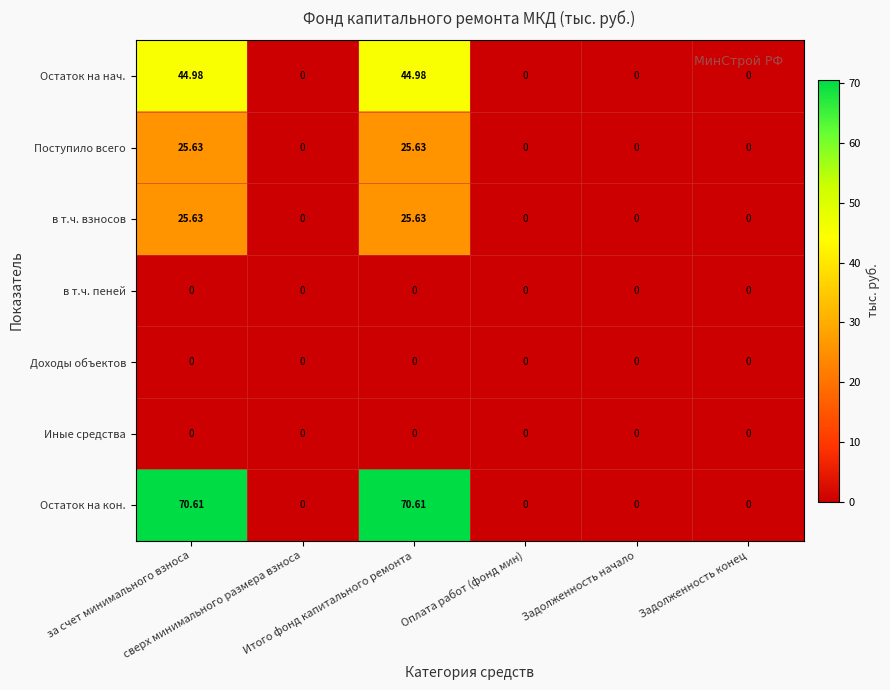

Which series has the largest total across all categories?

Остаток на кон.